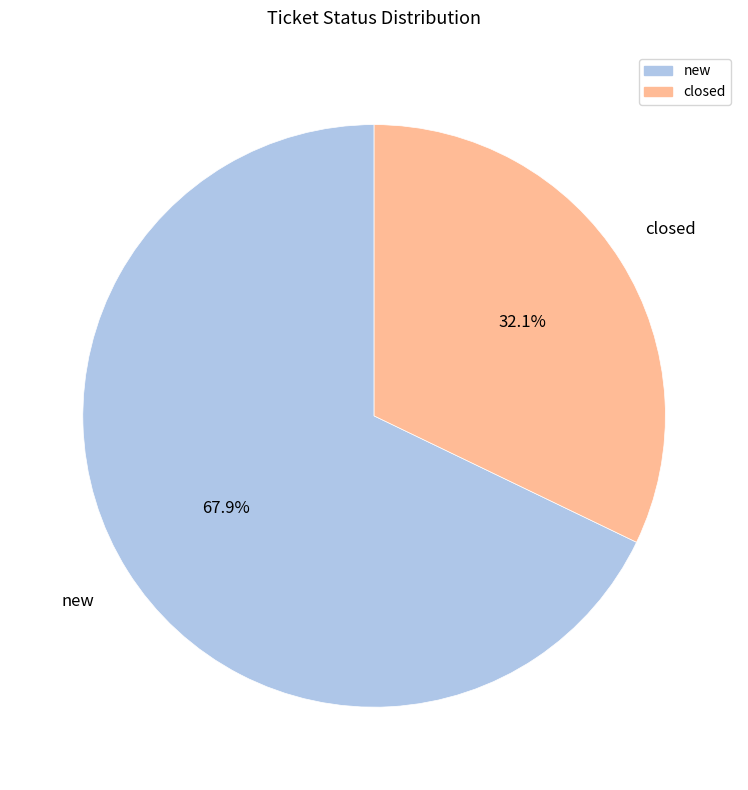

Approximately how many times larger is the value at closed compared to new?

0.5